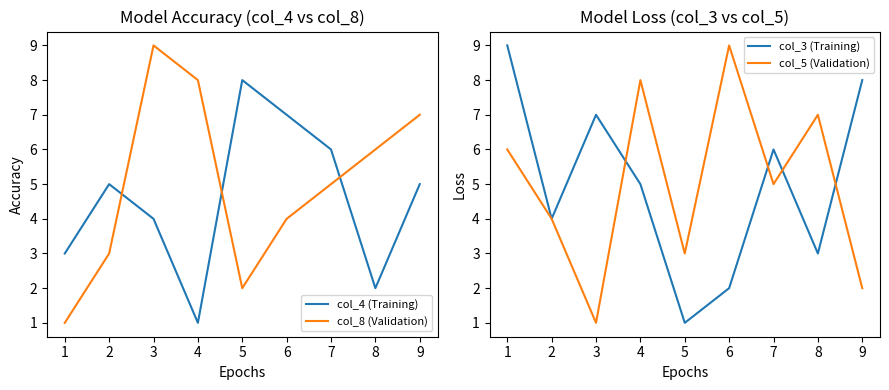

How many interior local peaks does the col_8 (Validation) series have?

1